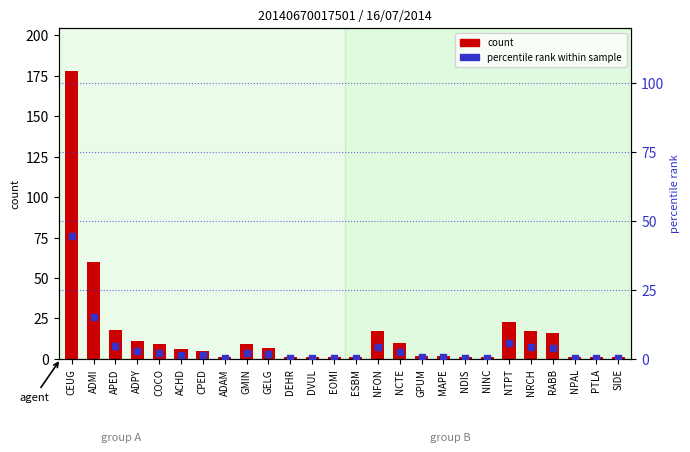

Which series contains the lowest Y value?

percentile rank within sample